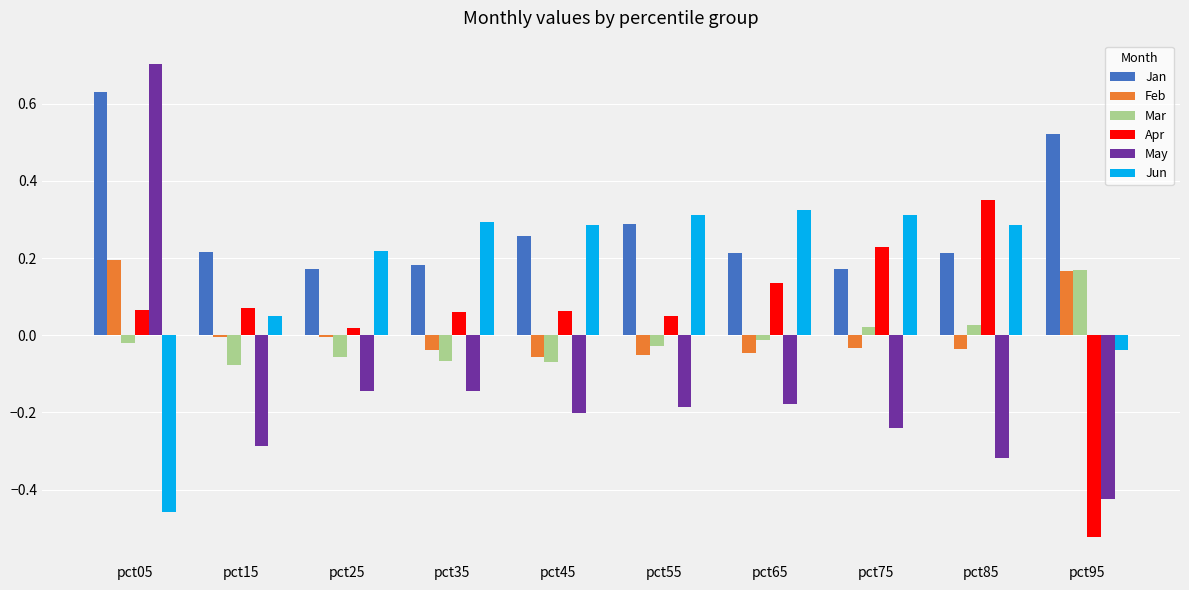

Which category has the lowest value across all series?

pct95